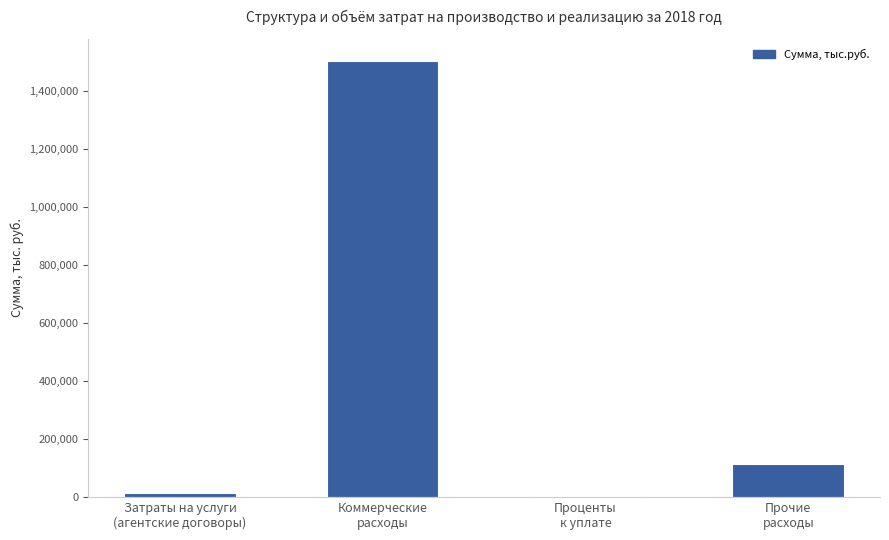

Is it true that the value at Прочие
расходы is 113669.0?

True